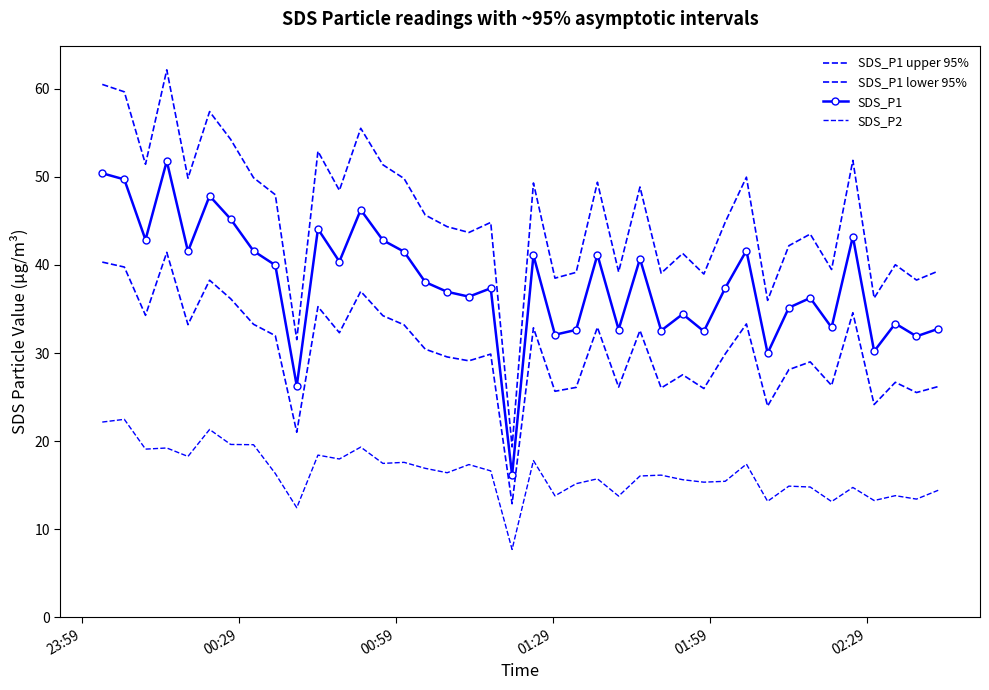

True or false: SDS_P1 lower 95% has more than 0 points higher than both neighbors.

True